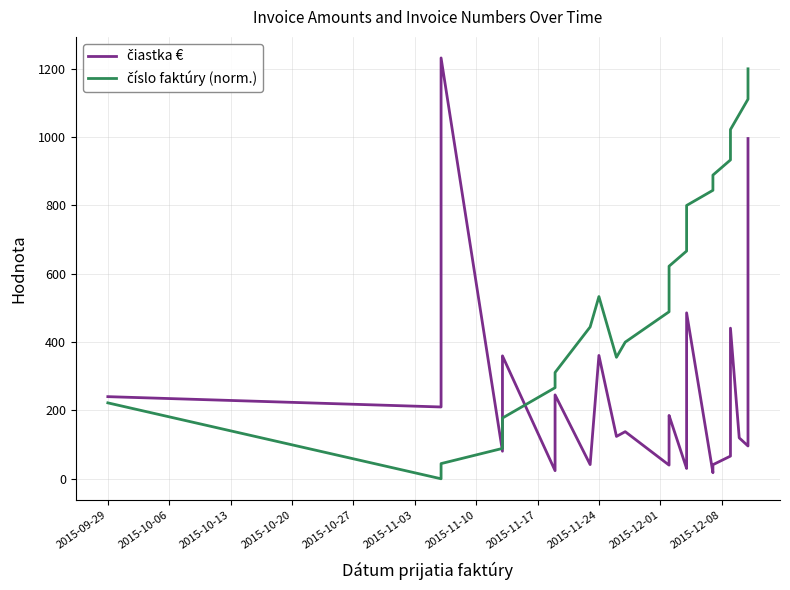

Is the value of čiastka € at 11 greater than the value of číslo faktúry (norm.) at 21?

No